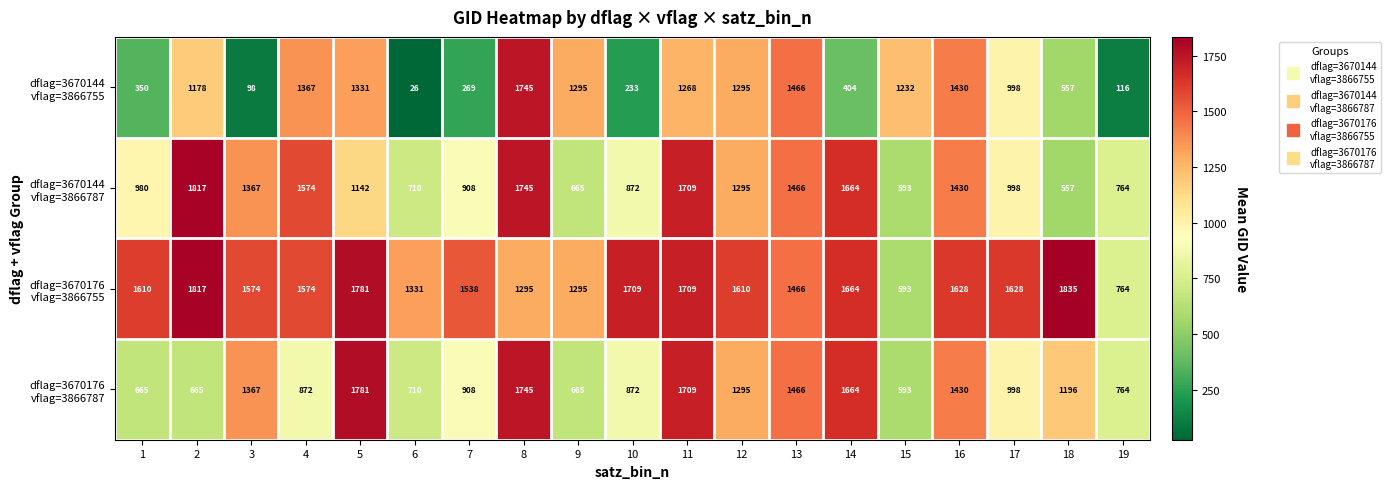

What is the total value across all series at 18?

4145